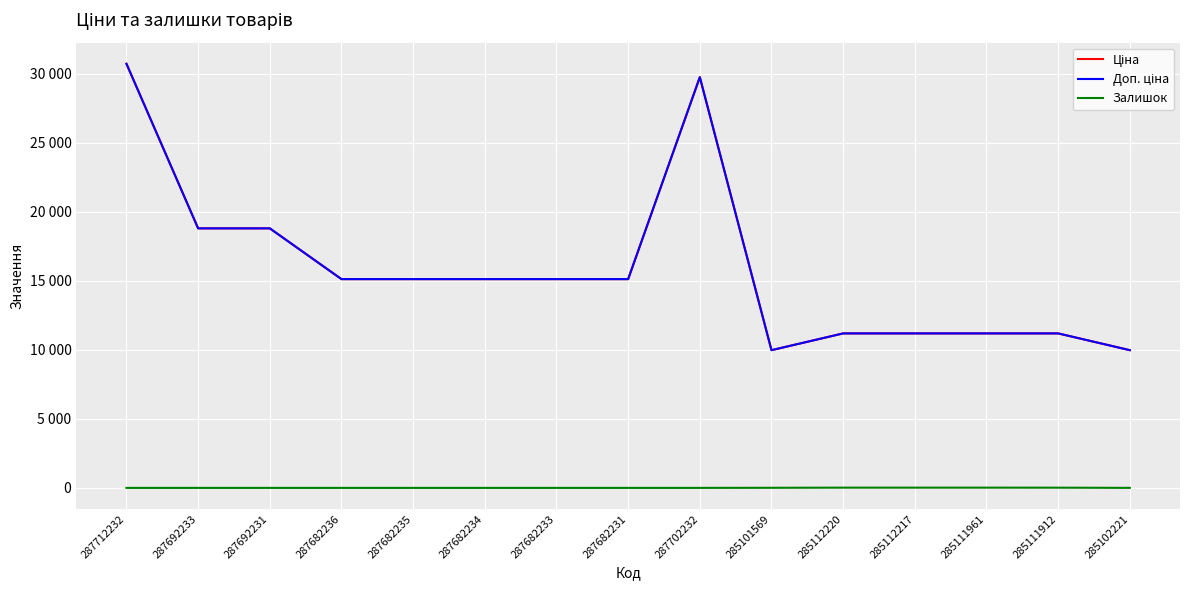

What is the difference between the second highest and second lowest values in the Ціна series?

19772.3